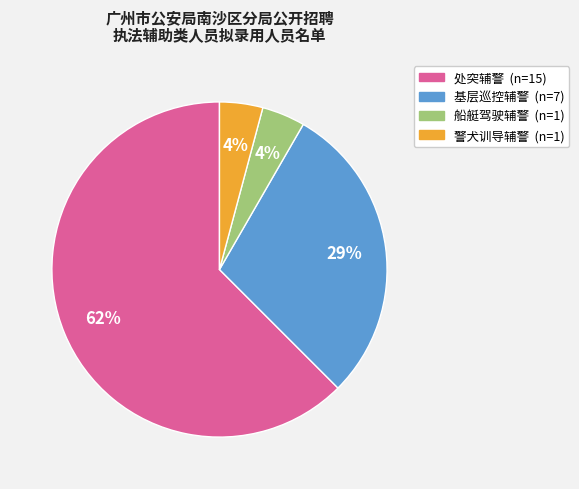

To the nearest percent, what is the combined percentage of 船艇驾驶辅警 and 基层巡控辅警?

33%